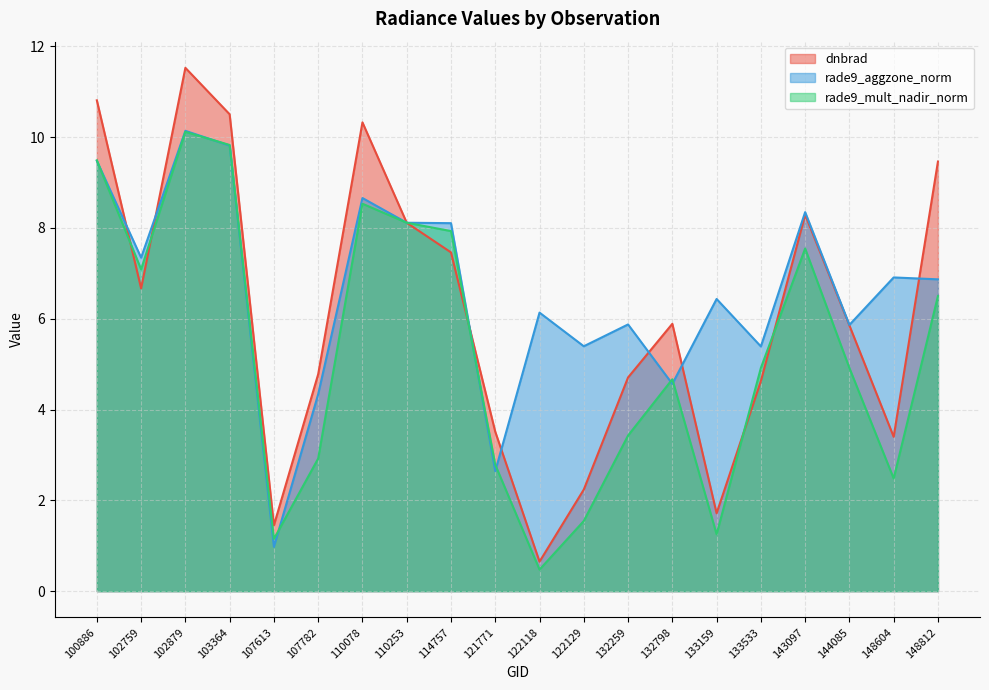

What is the approximate value of rade9_aggzone_norm at 148812?

6.9